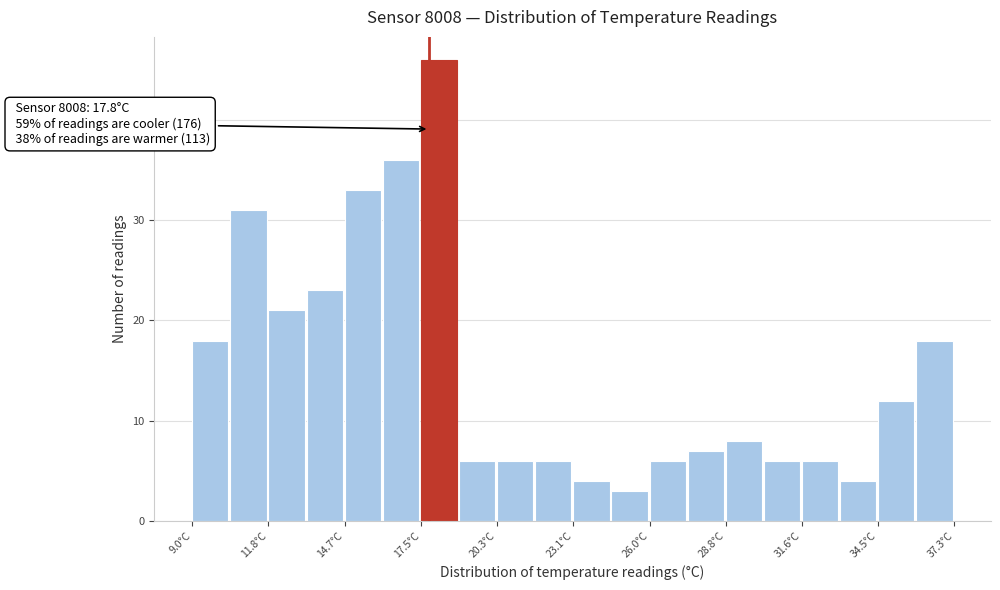

Around what value on the x-axis is the tallest bar? Give the approximate position of its centre, as read against the axis.

18.0